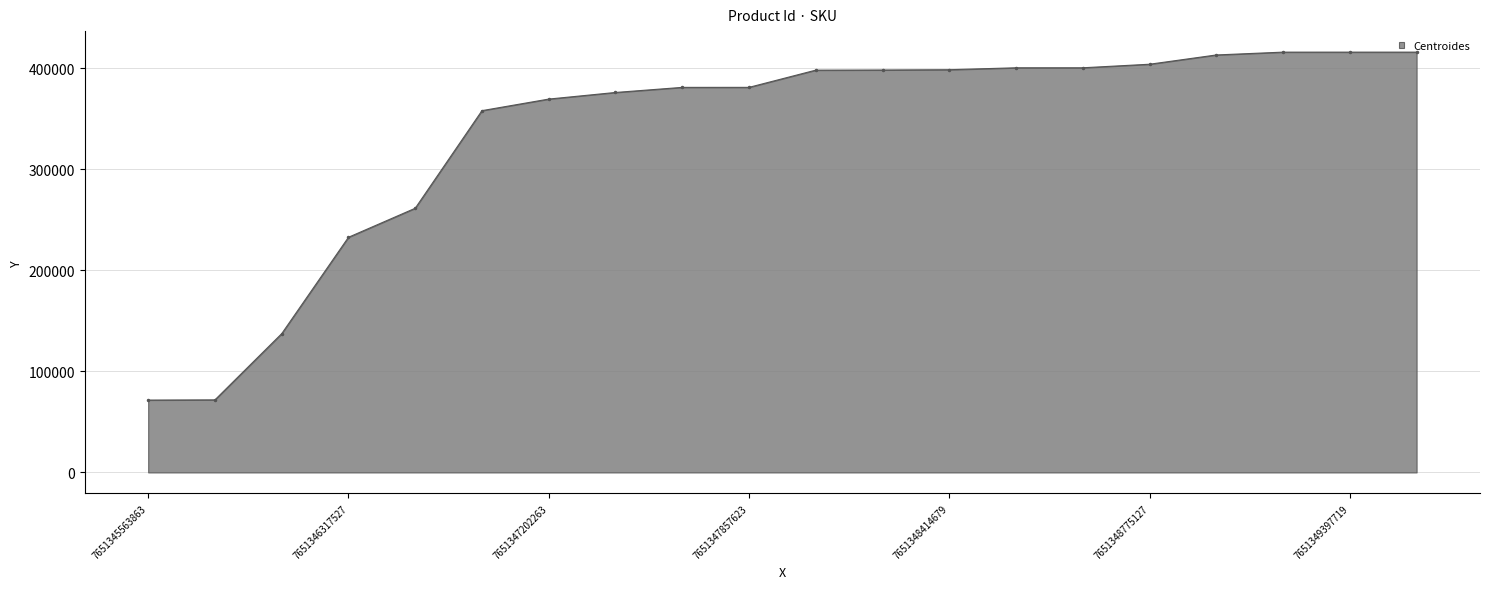

What is the maximum value shown in the chart?

415818